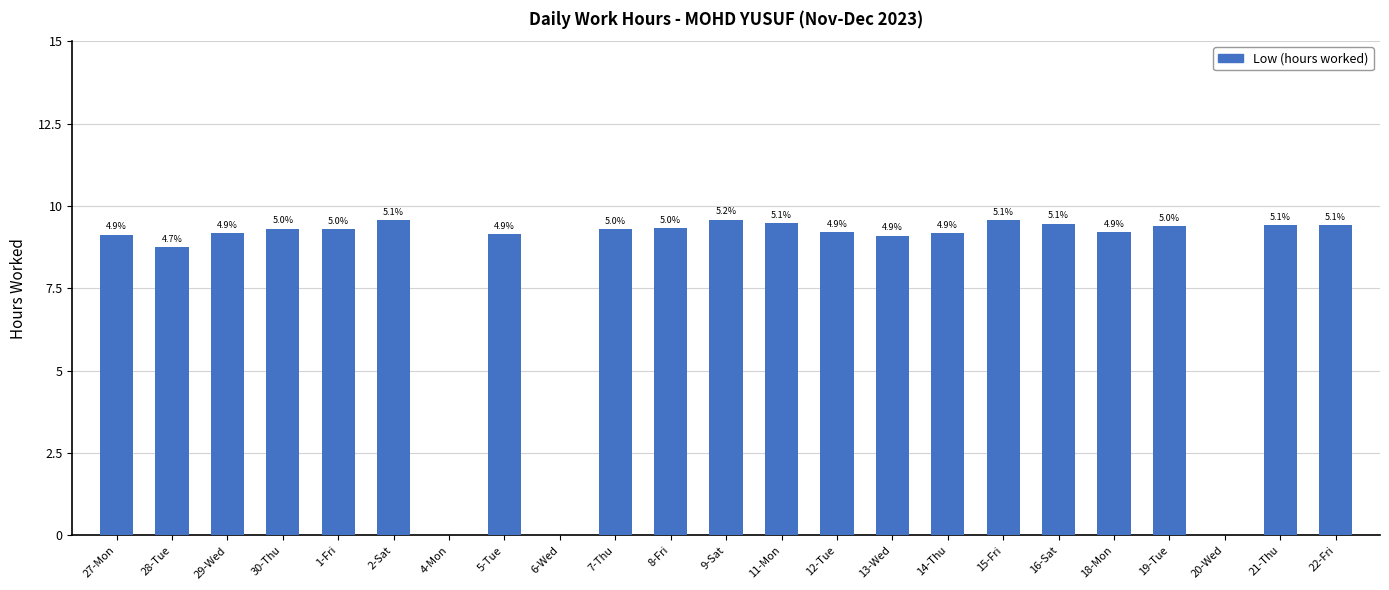

Reading right to left, what are all the values shown in this chart?

9.4	9.4	0.0	9.4	9.2	9.5	9.6	9.2	9.1	9.2	9.5	9.6	9.3	9.3	0.0	9.2	0.0	9.6	9.3	9.3	9.2	8.8	9.1